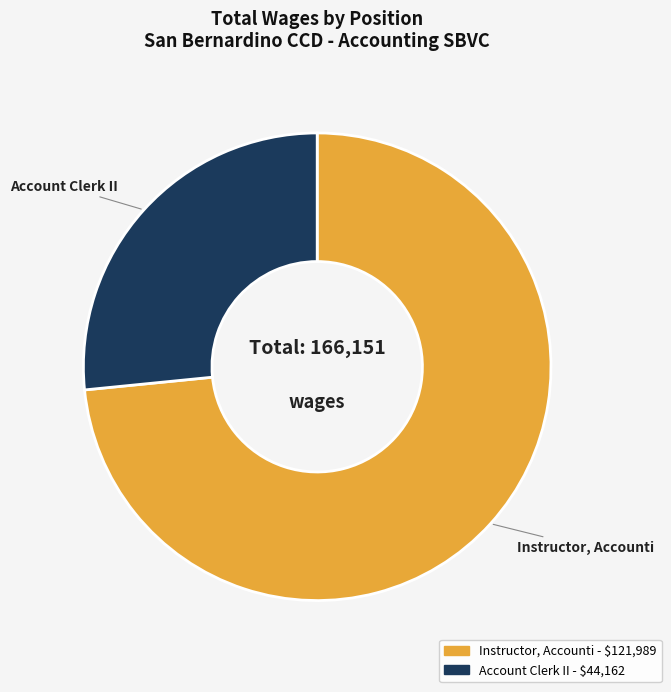

Which slice represents more than half of the pie?

Instructor, Accounti